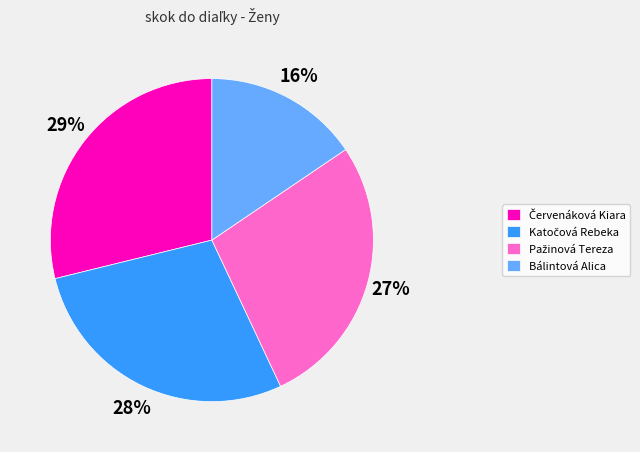

Is it true that Bálintová Alica is 24% of the pie?

False